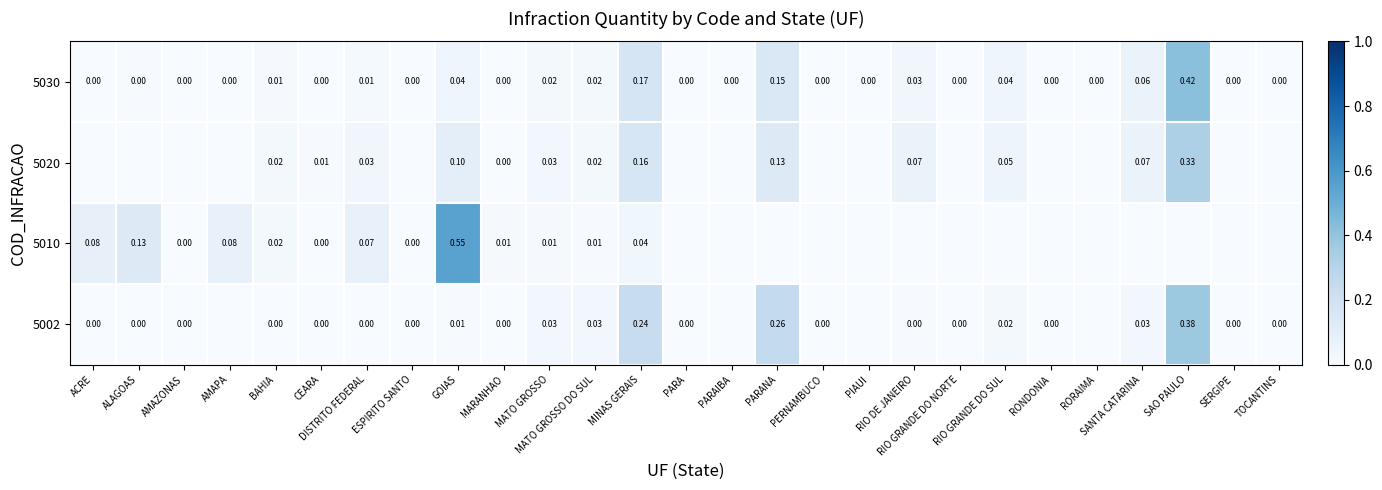

Rank the series at RIO GRANDE DO NORTE from highest to lowest value.

5030, 5002, 5010, 5020